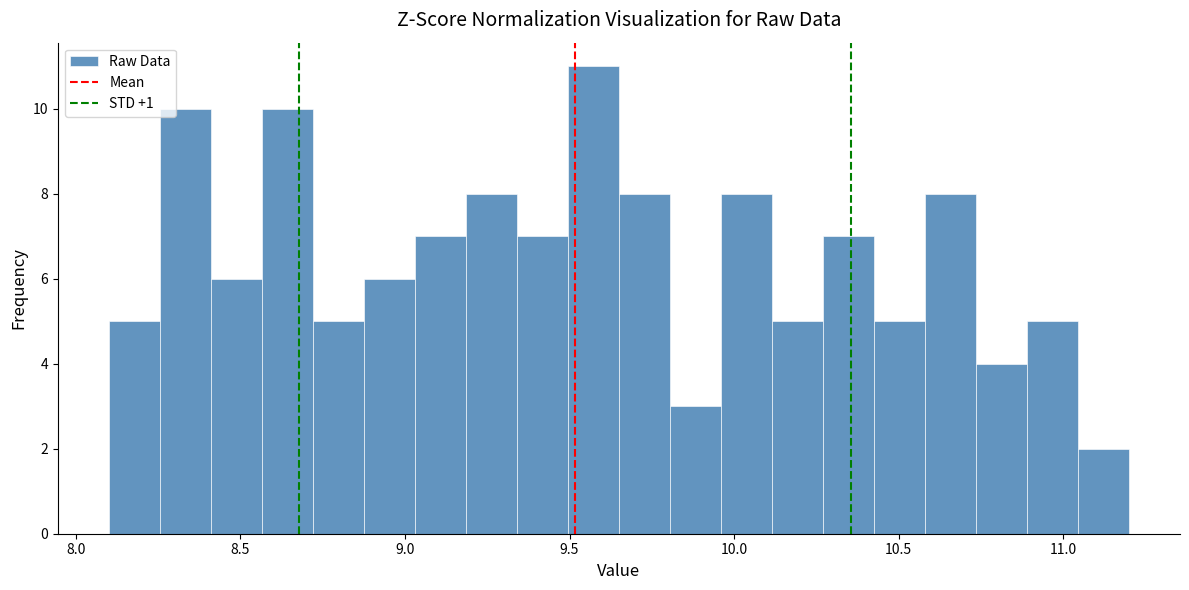

Around what value on the x-axis is the tallest bar? Give the approximate position of its centre, as read against the axis.

9.55